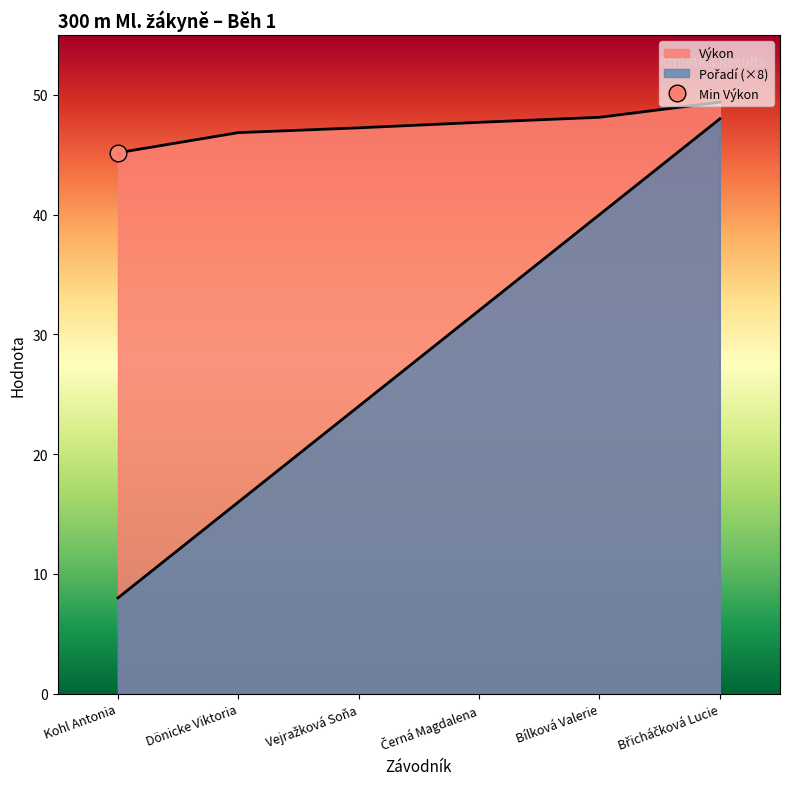

How many lines are shown in the chart?

2